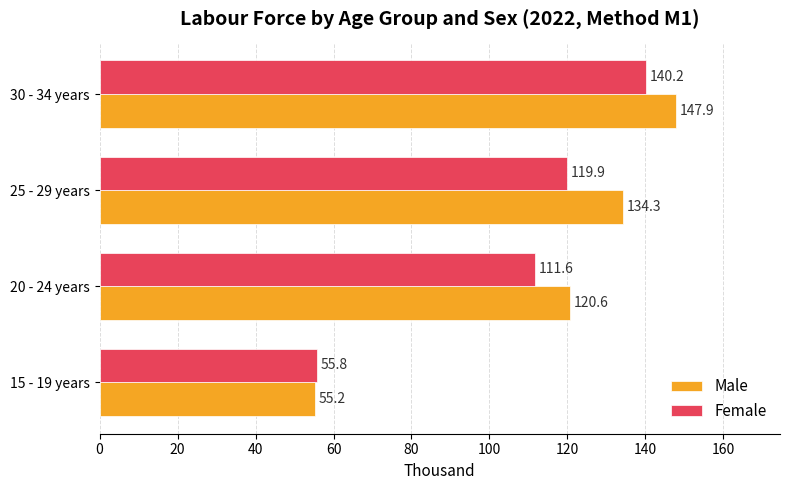

Is the value of Male at 25 - 29 years greater than the value of Female at 25 - 29 years?

Yes